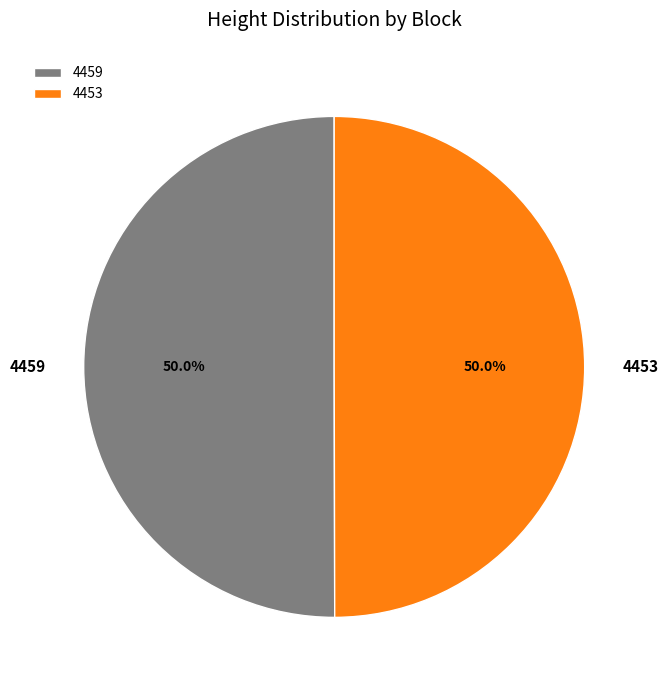

Count the number of slices in the pie.

2